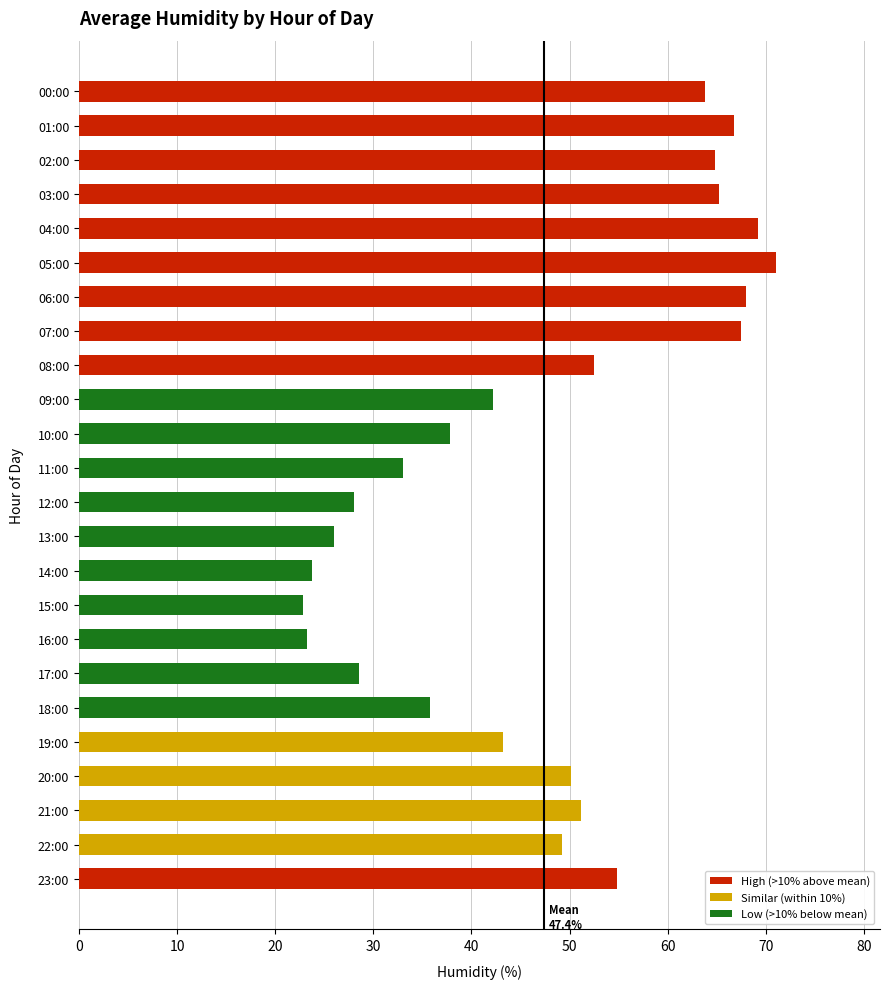

True or false: the data shows 48.8 at 12:00.

False